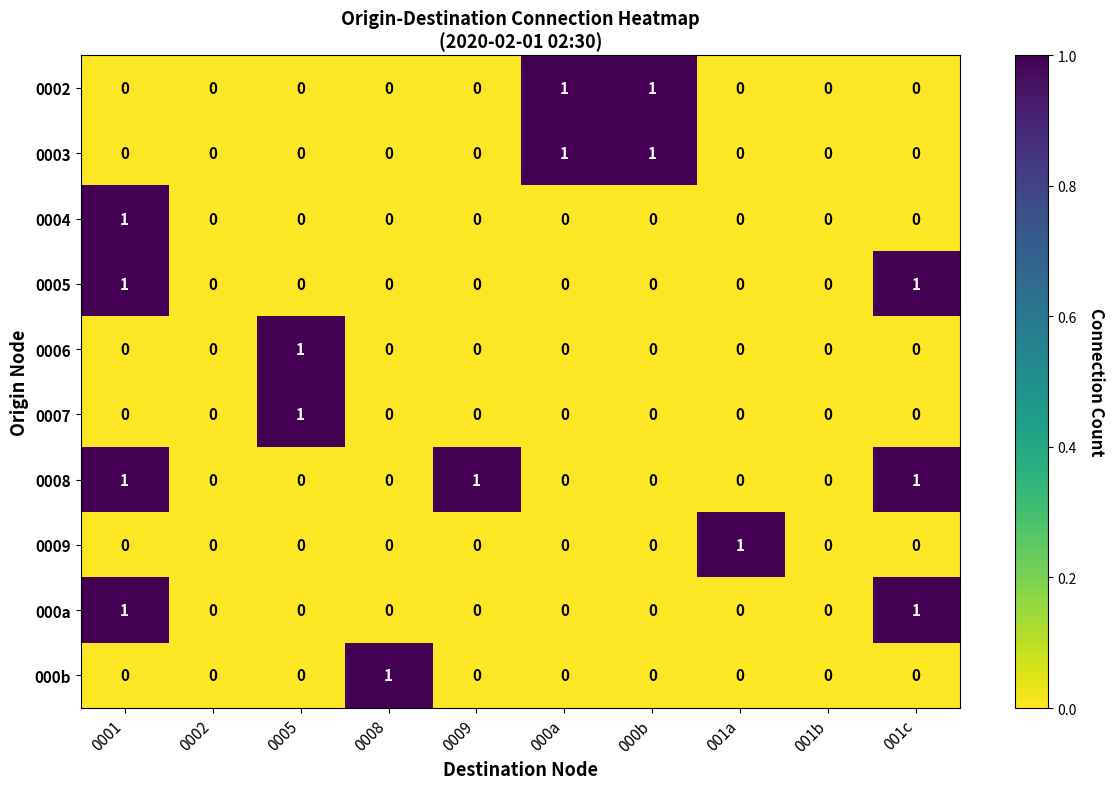

At which label does 0006 reach its peak?

0005